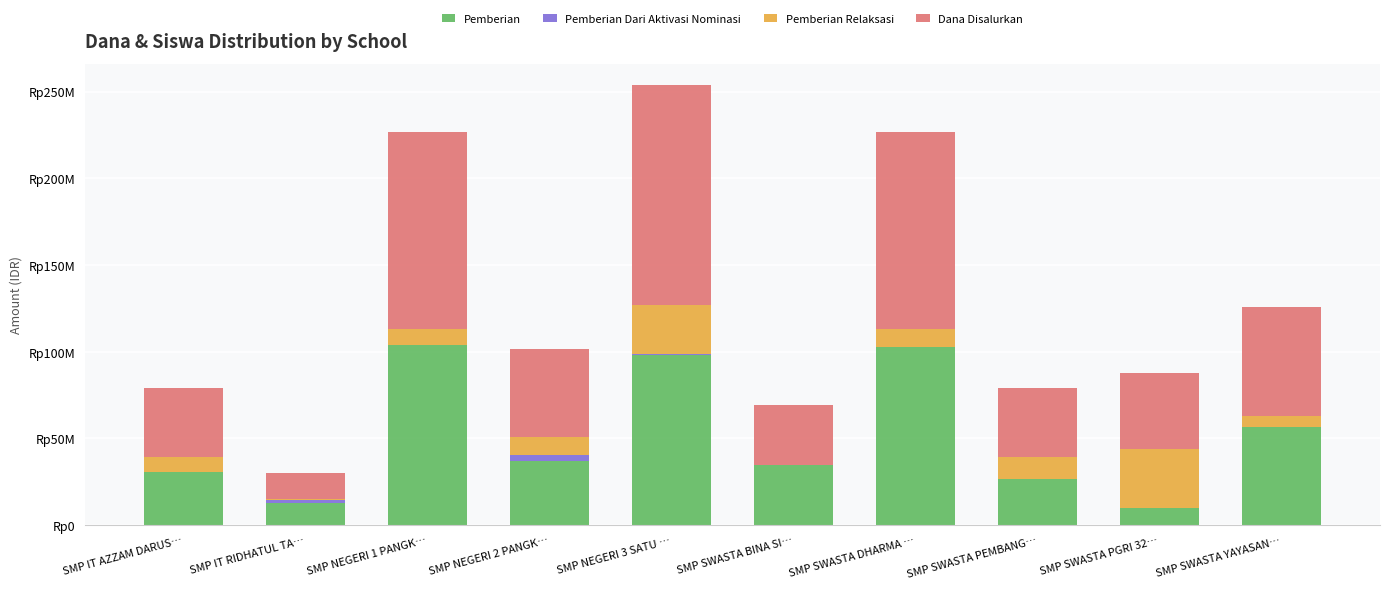

What are all the series names shown in the legend?

Pemberian, Pemberian Dari Aktivasi Nominasi, Pemberian Relaksasi, Dana Disalurkan